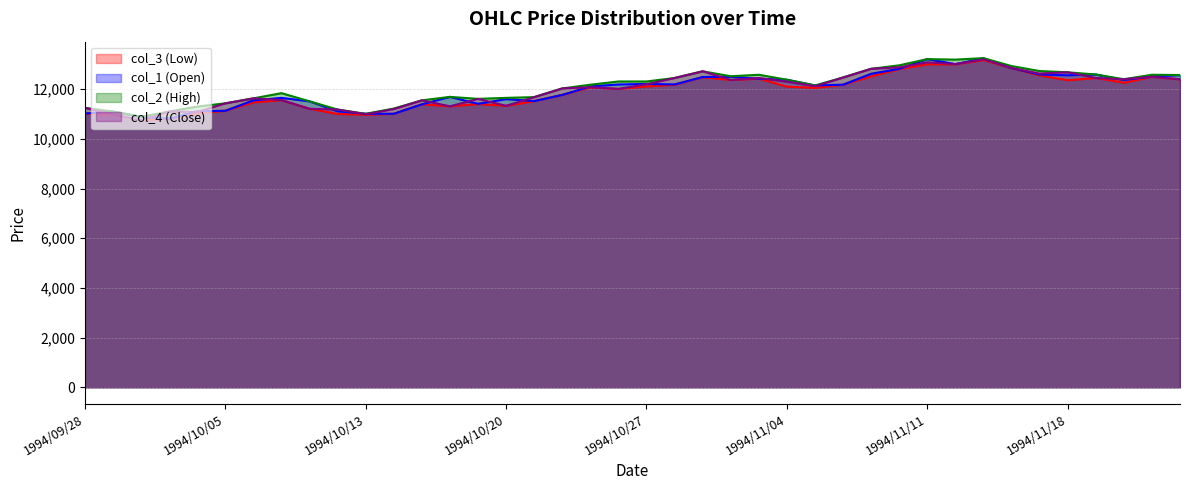

Reading left to right, list all the values displayed in this chart.

col_3 (Low): 11020	10980	10750	10810	11030	11130	11470	11560	11210	11000	10970	11010	11390	11310	11400	11330	11520	11770	12070	12010	12110	12180	12480	12370	12420	12100	12050	12180	12520	12810	13000	13000	13170	12850	12550	12360	12450	12260	12500	12390
col_1 (Open): 11020	11100	10890	10810	11110	11130	11550	11650	11510	11110	11010	11010	11390	11690	11410	11600	11520	11770	12110	12190	12210	12190	12490	12500	12420	12380	12150	12180	12620	12820	13210	13010	13240	12850	12590	12560	12590	12370	12510	12570
col_2 (High): 11250	11100	10890	11100	11300	11430	11630	11840	11510	11180	11010	11220	11550	11690	11610	11650	11680	12030	12180	12310	12310	12450	12720	12520	12580	12380	12150	12470	12820	12960	13210	13190	13250	12930	12730	12680	12590	12400	12580	12570
col_4 (Close): 11250	10980	10750	11100	11080	11430	11630	11560	11210	11180	10990	11200	11550	11310	11610	11330	11680	12030	12080	12010	12200	12450	12720	12370	12450	12300	12120	12470	12820	12880	13080	13010	13200	12850	12630	12680	12450	12400	12500	12400